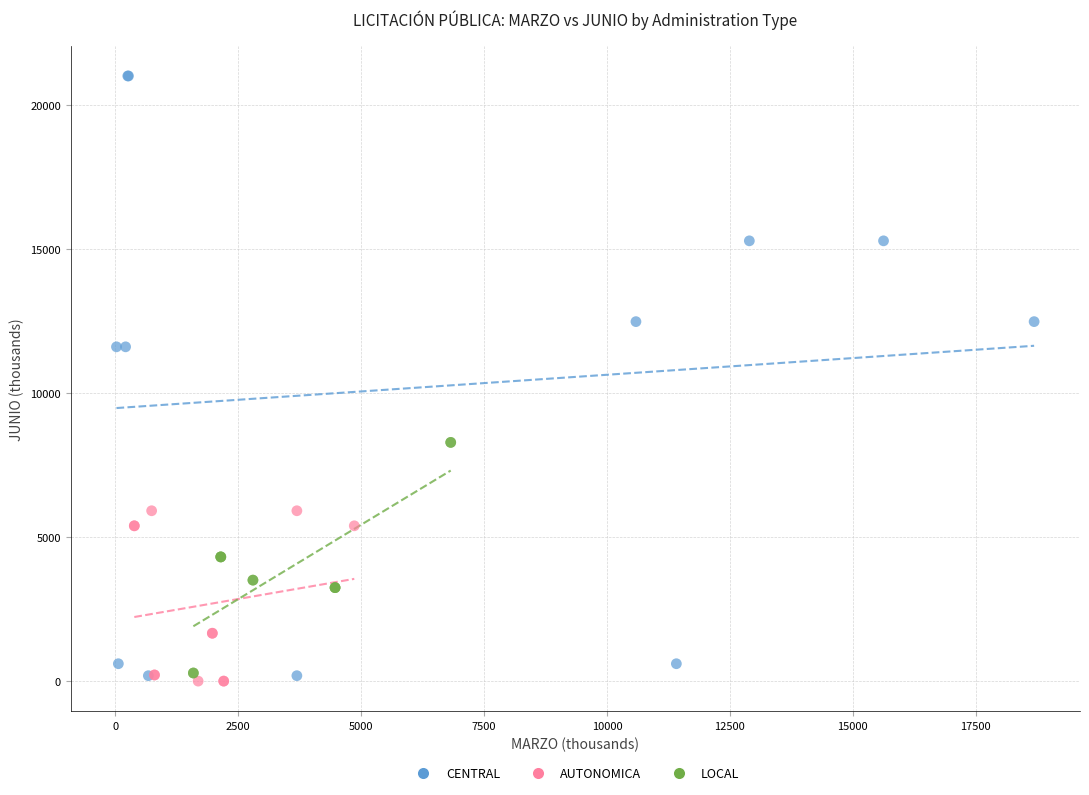

Which series has the largest Y range (max minus min)?

CENTRAL